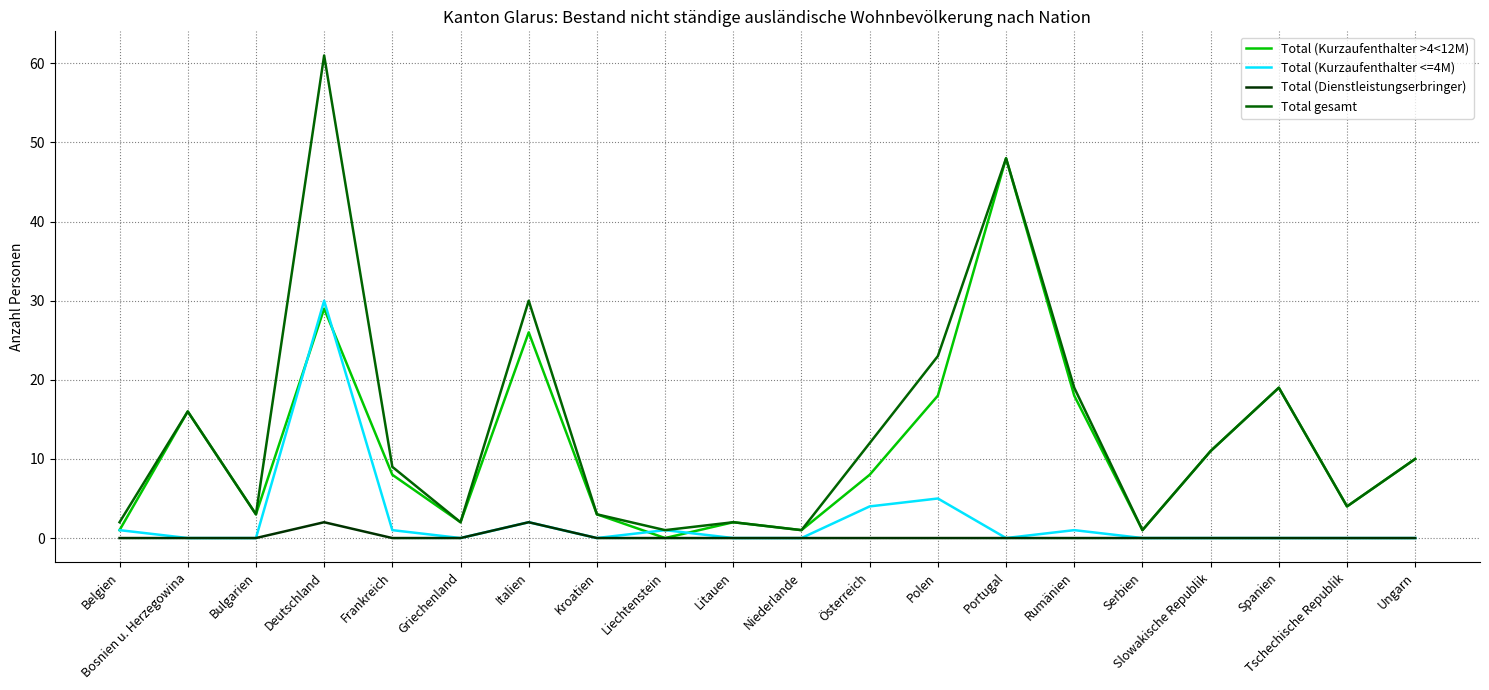

At which category does the chart reach its peak across all series?

Deutschland